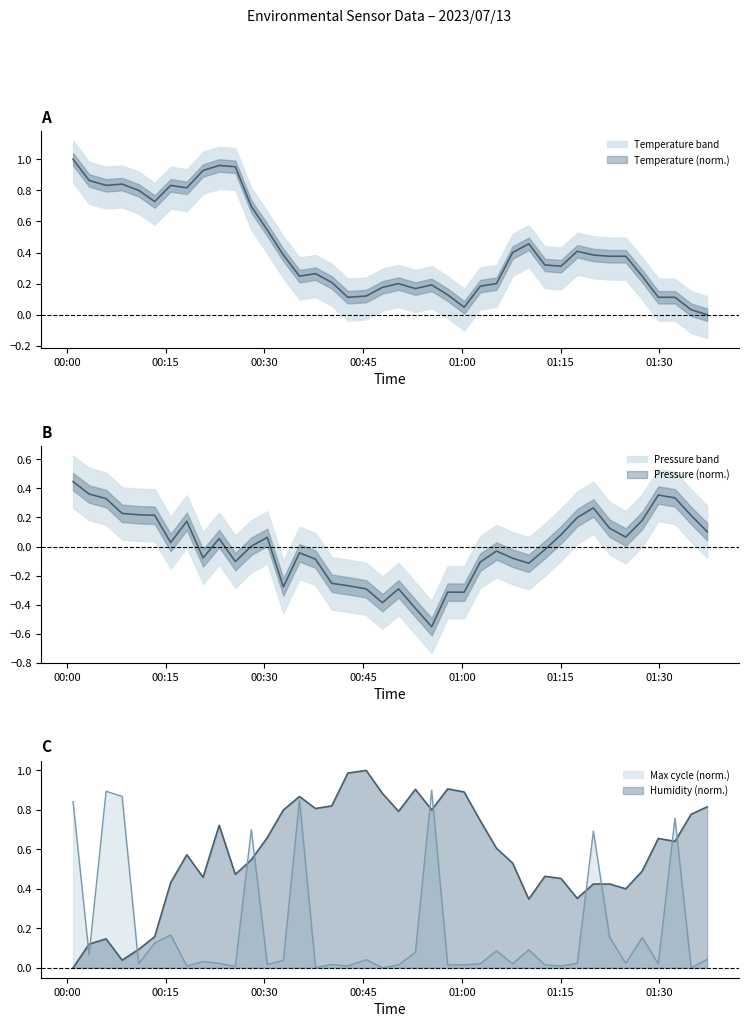

How many intersections are there between BME280_humidity and BME280_pressure?

1